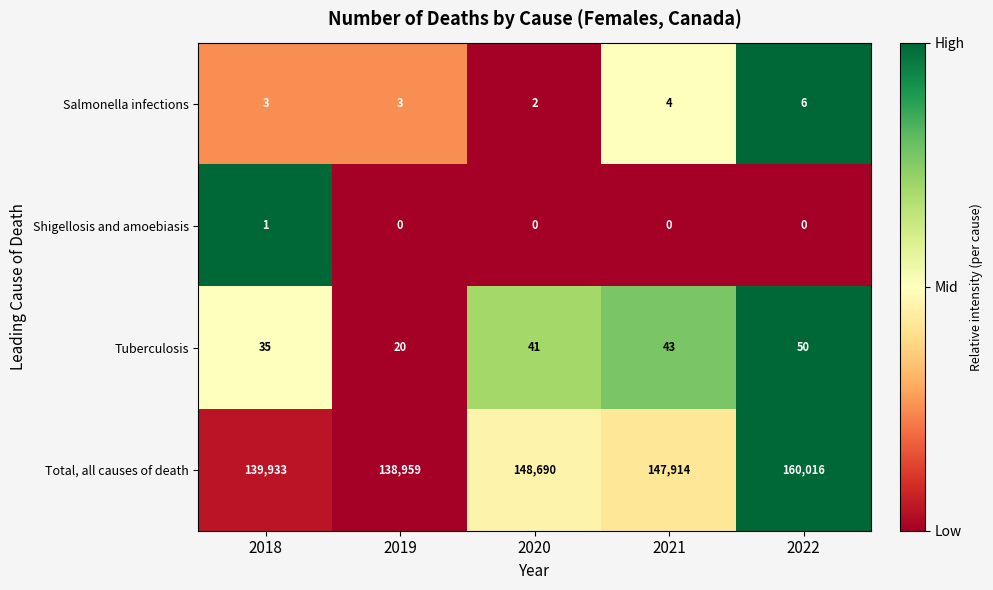

What is the total value across all series at 2020?

148733